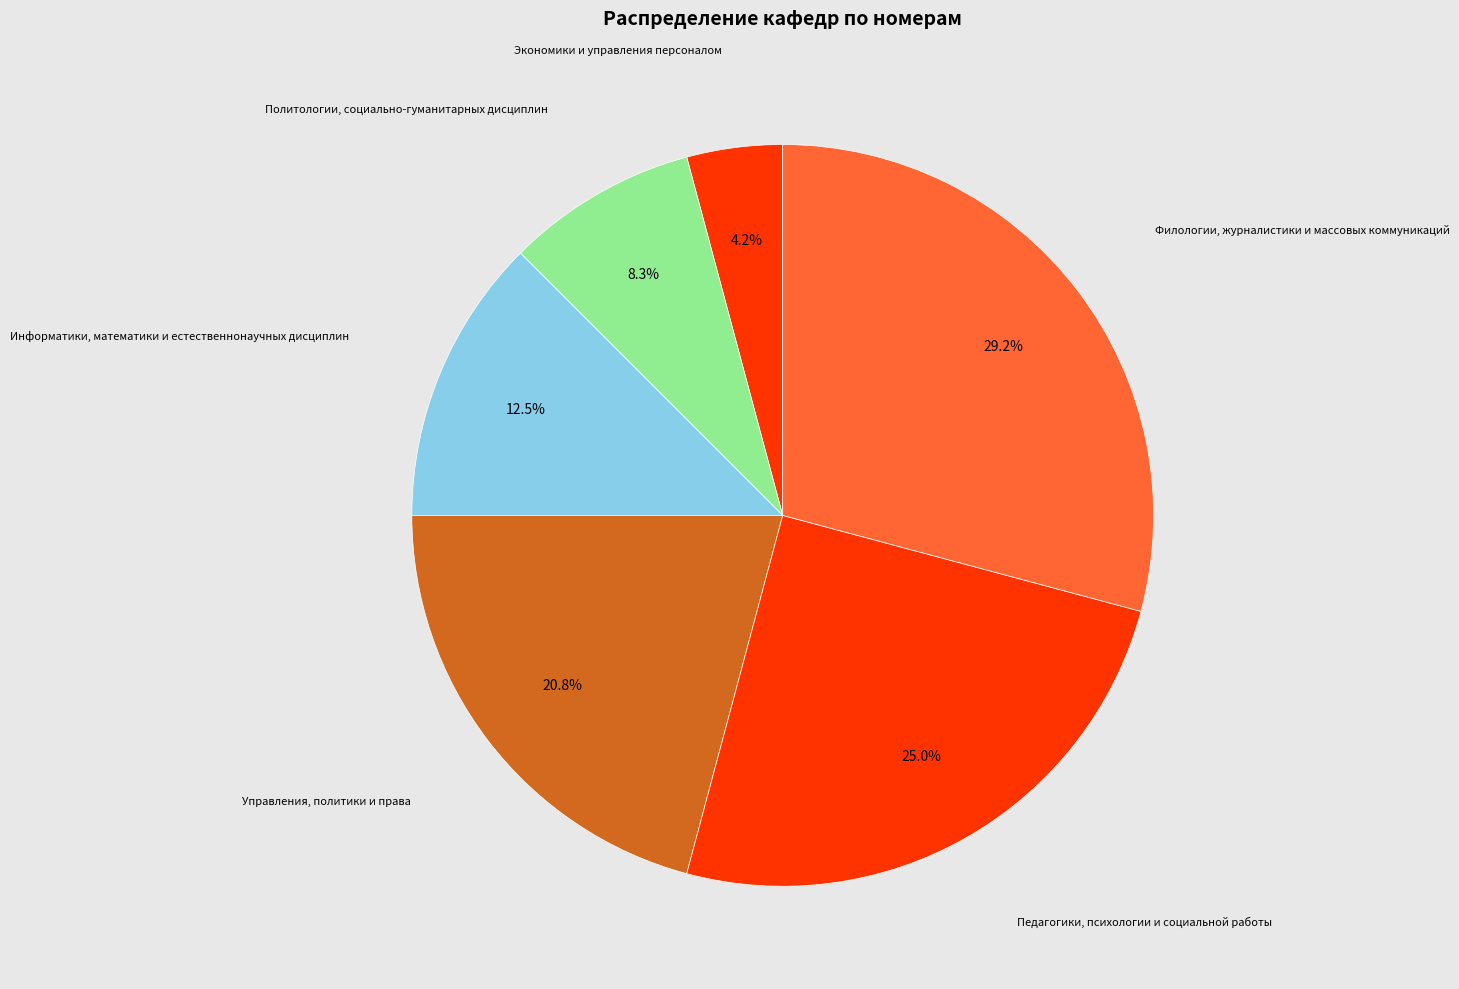

Is there a majority slice in this chart?

No